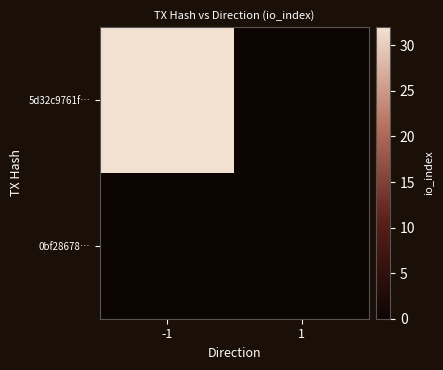

List the series in order of their overall mean, highest first.

5d32c9761f…, 0bf28678…